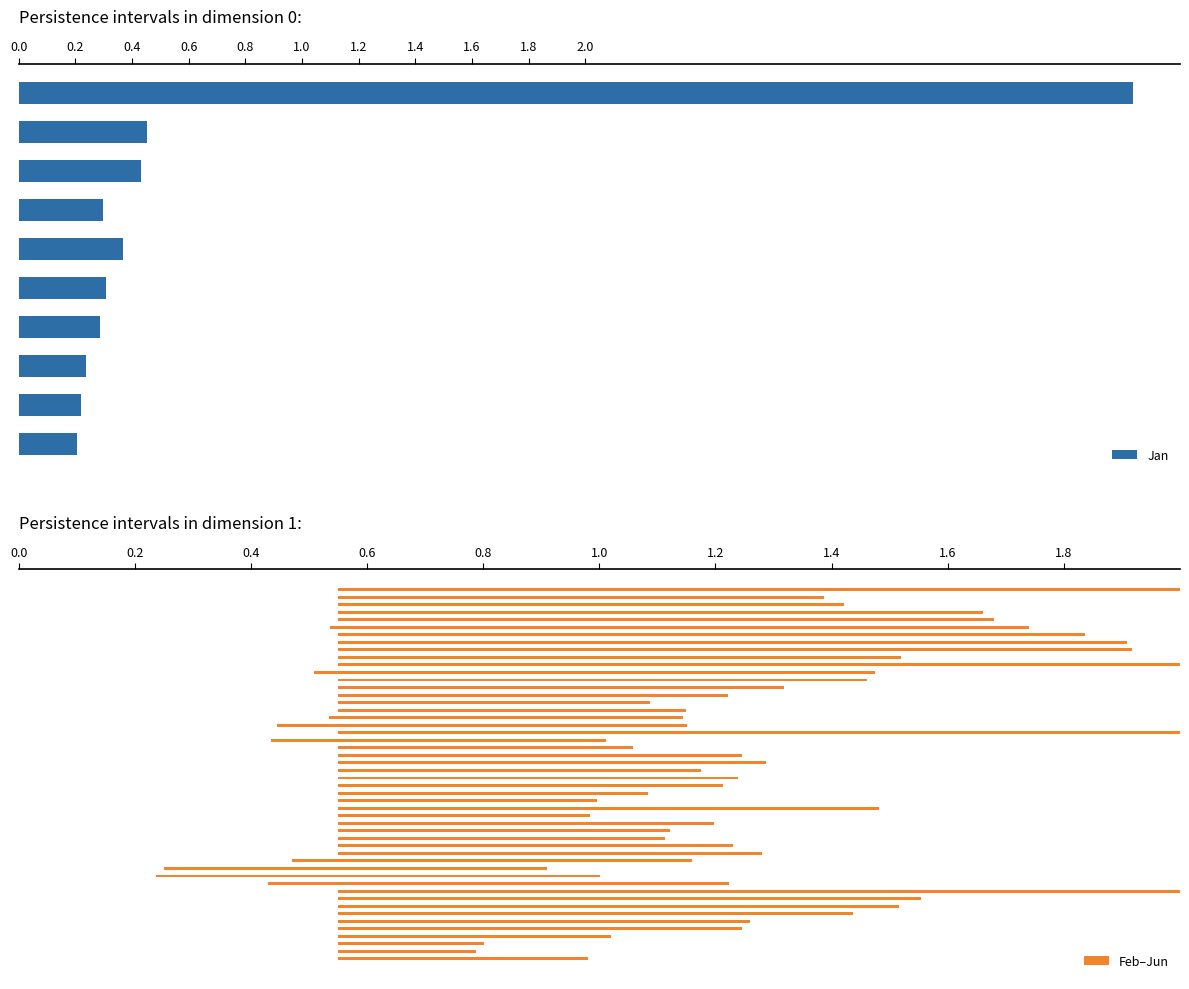

What is the difference between the maximum and second lowest values in the Jan series?

3.7